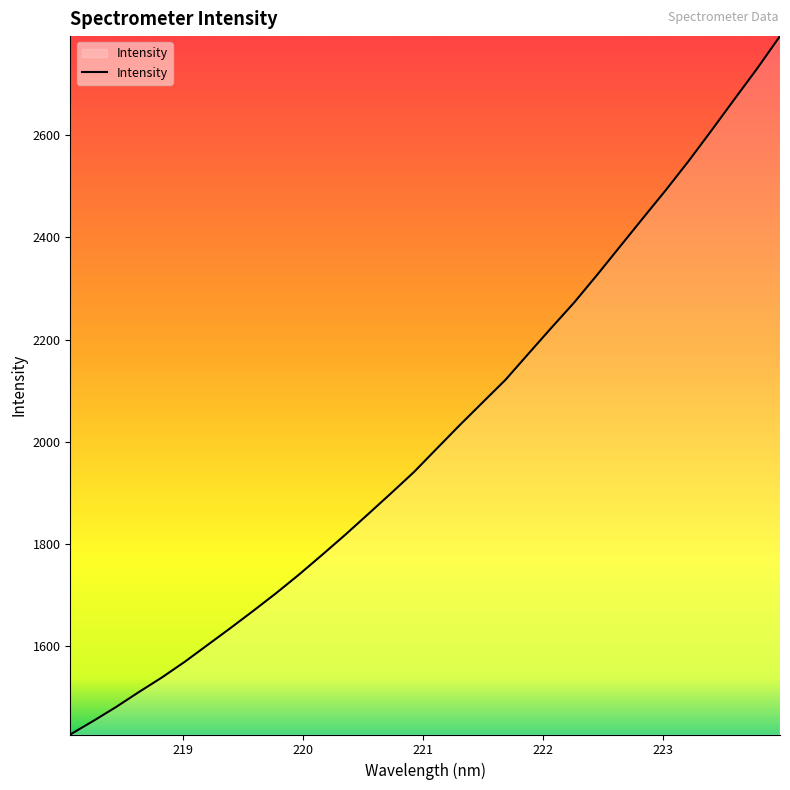

What is the minimum value shown in the chart?

1426.6